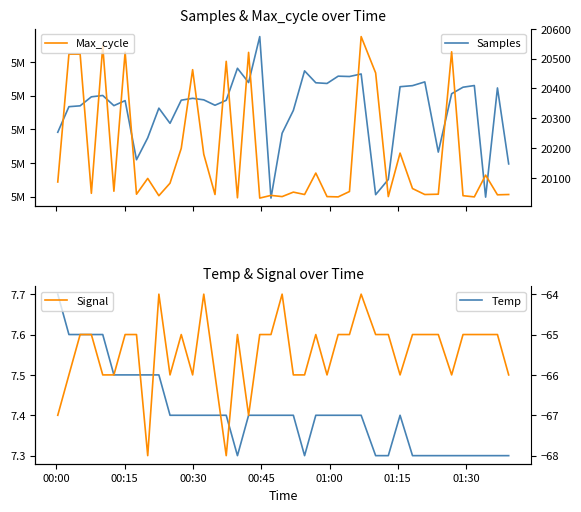

True or false: Temp has more than 2 points higher than both neighbors.

False